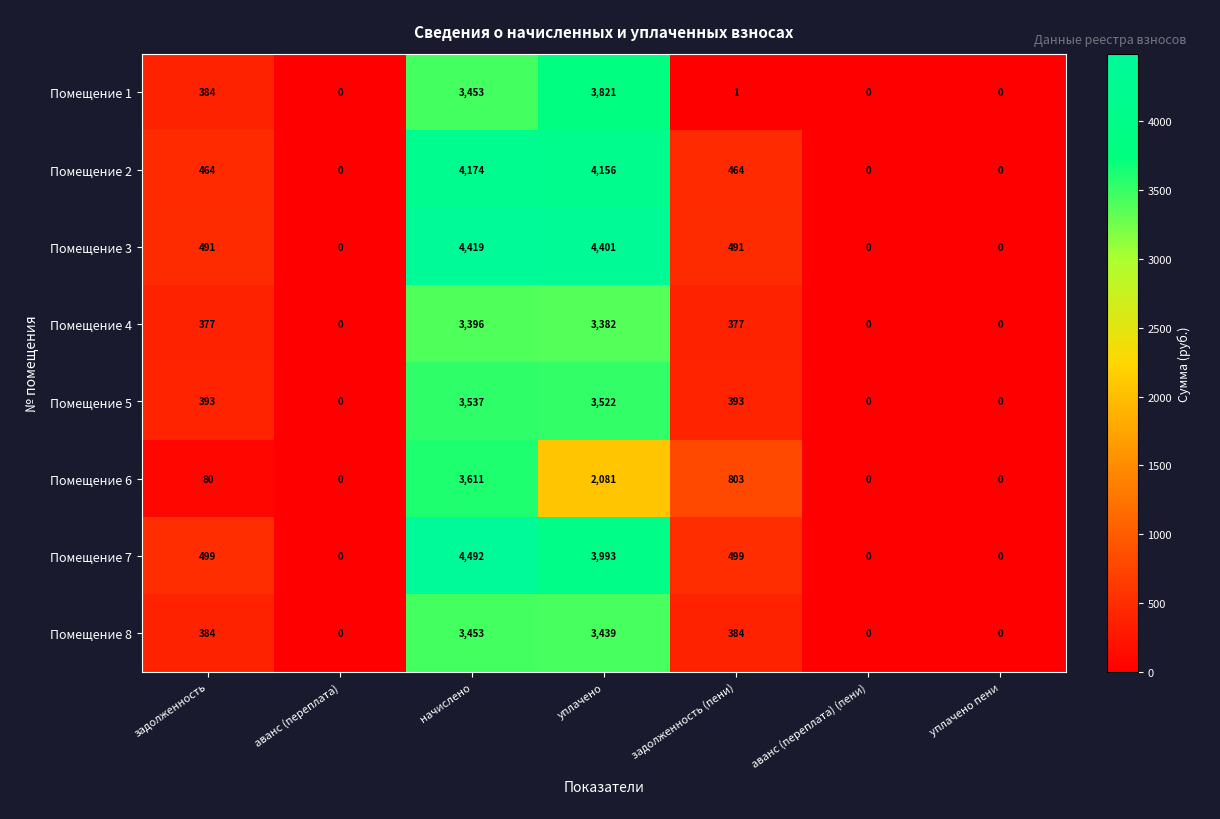

What is the difference between the Помещение 4 values at начислено and задолженность (пени)?

3019